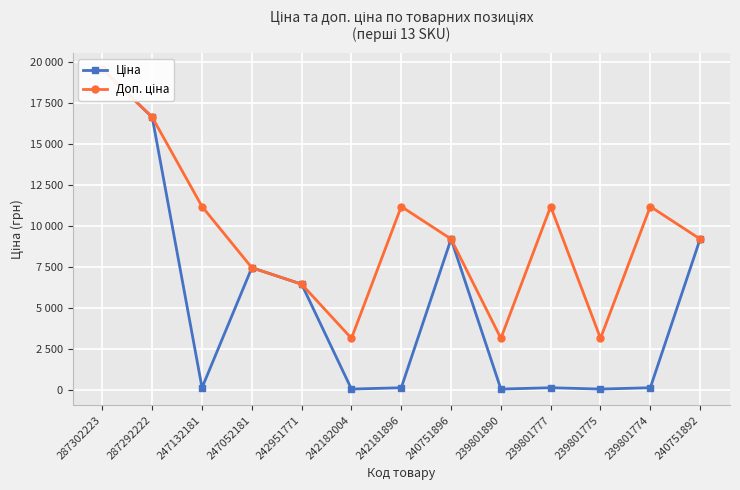

True or false: Ціна and Доп. ціна intersect in this chart.

False